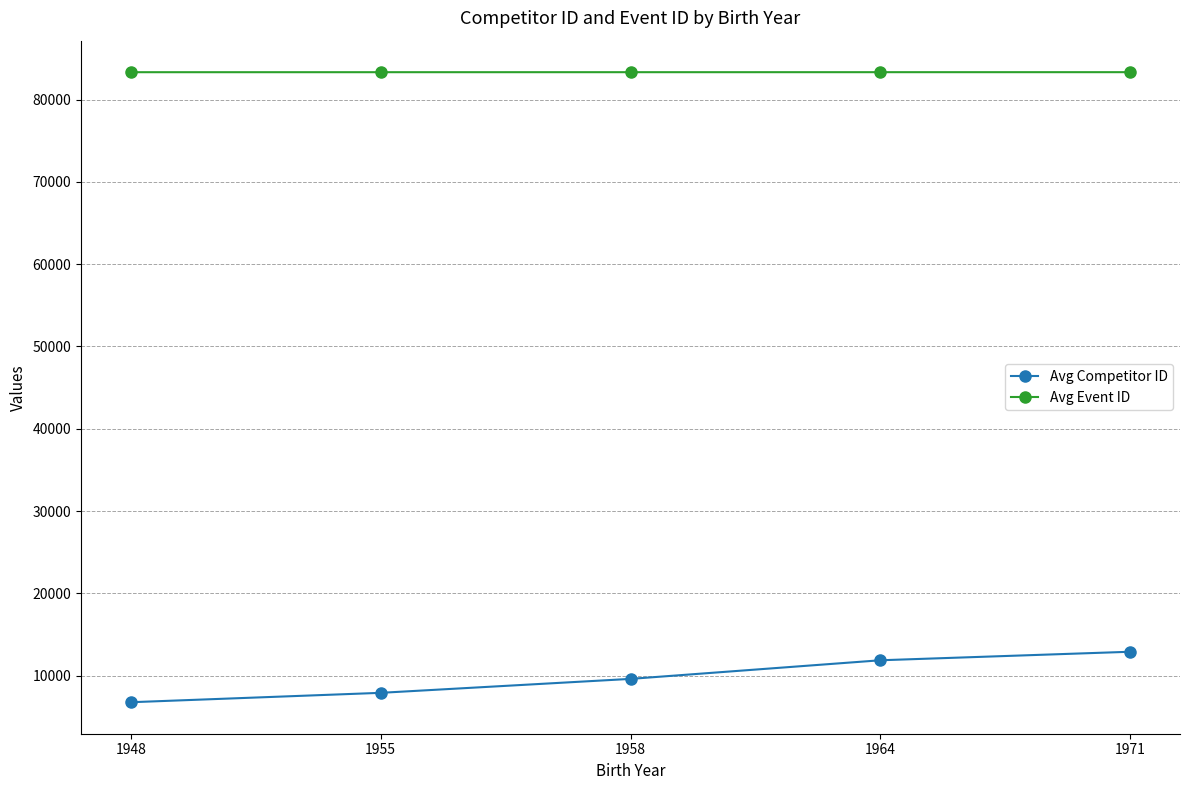

Is the value of Avg Competitor ID at 1971 greater than the value of Avg Event ID at 1971?

No